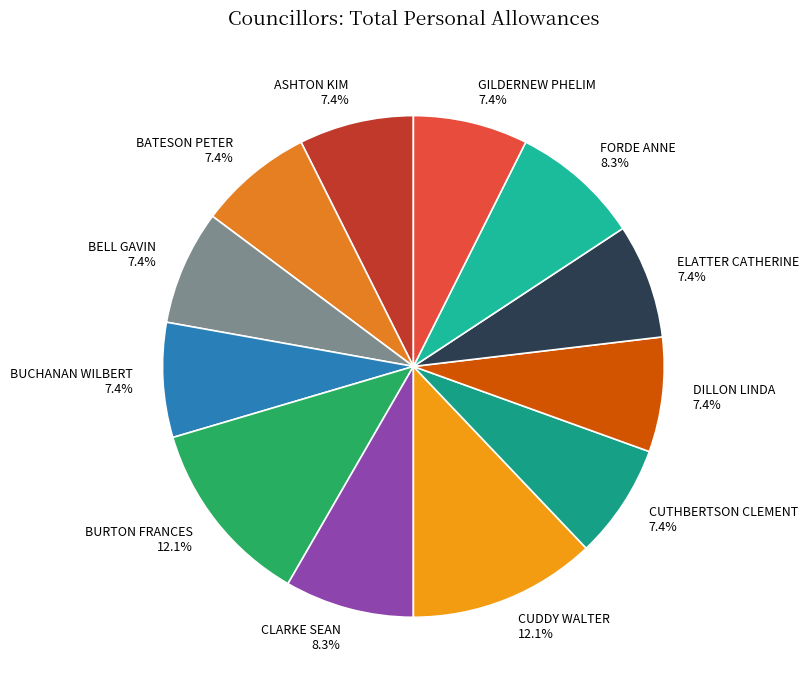

To the nearest percent, what portion does DILLON LINDA represent?

7%